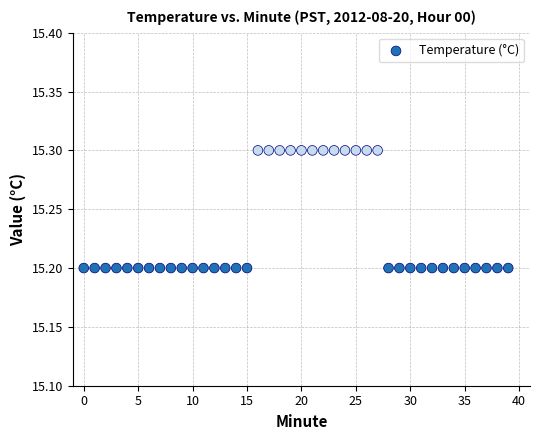

Count the number of points in this scatter plot.

40